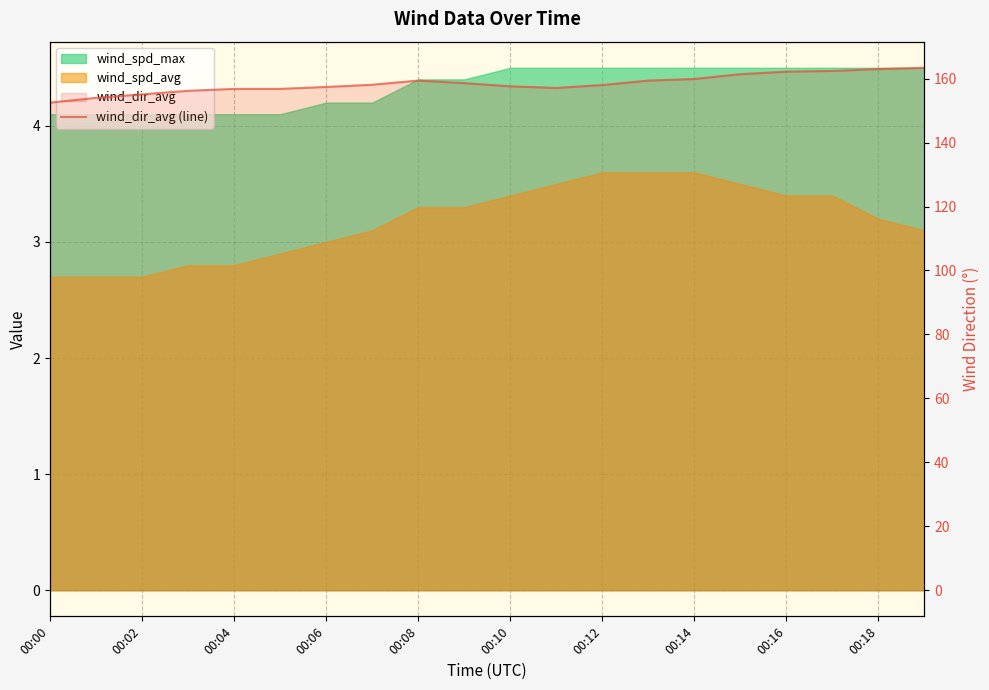

How many values are below 158?

9